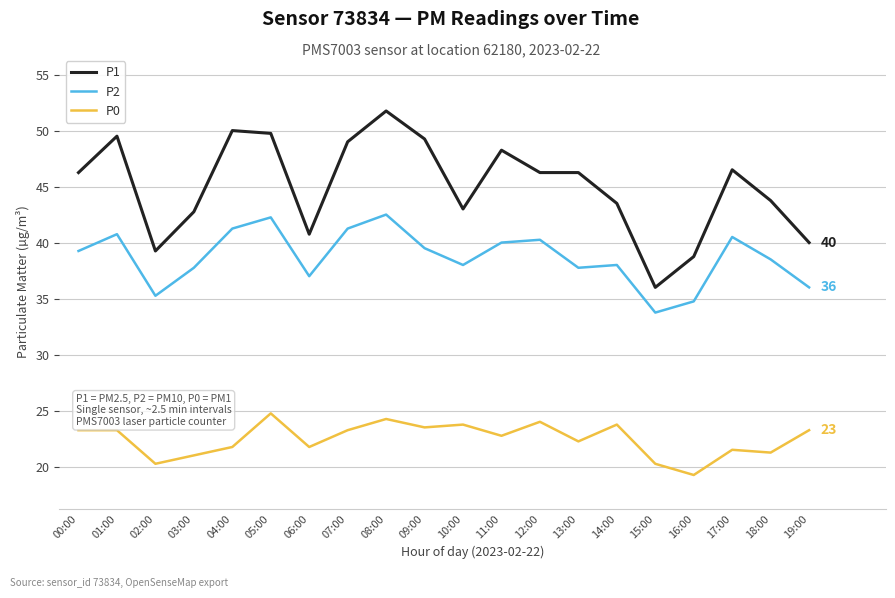

At how many categories does at least one series exceed 38?

19